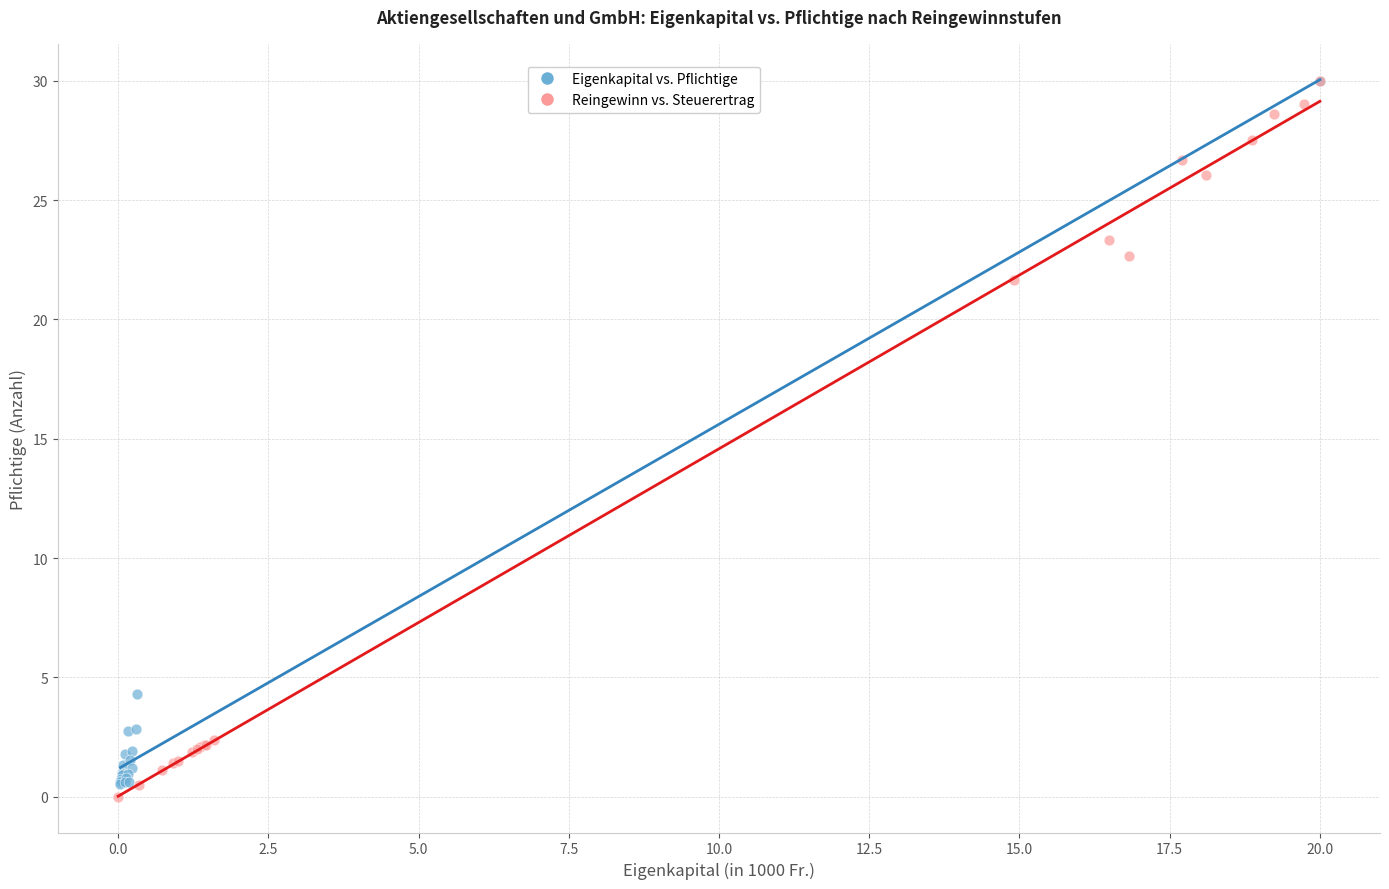

What are all the series names shown in the legend?

Eigenkapital vs. Pflichtige, Reingewinn vs. Steuerertrag